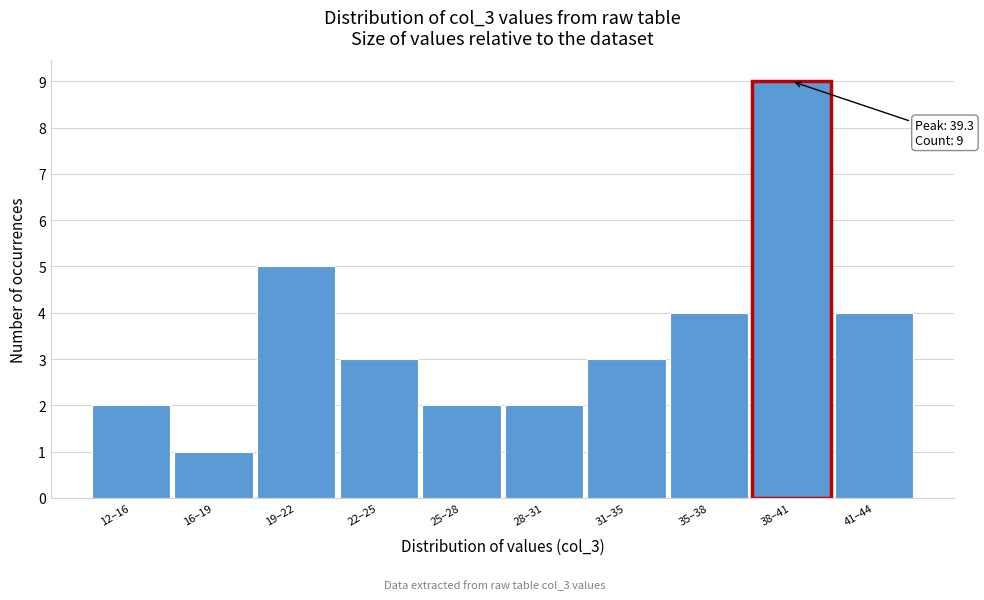

Reading left to right, extract all data points from this chart.

12–16=2	16–19=1	19–22=5	22–25=3	25–28=2	28–31=2	31–35=3	35–38=4	38–41=9	41–44=4